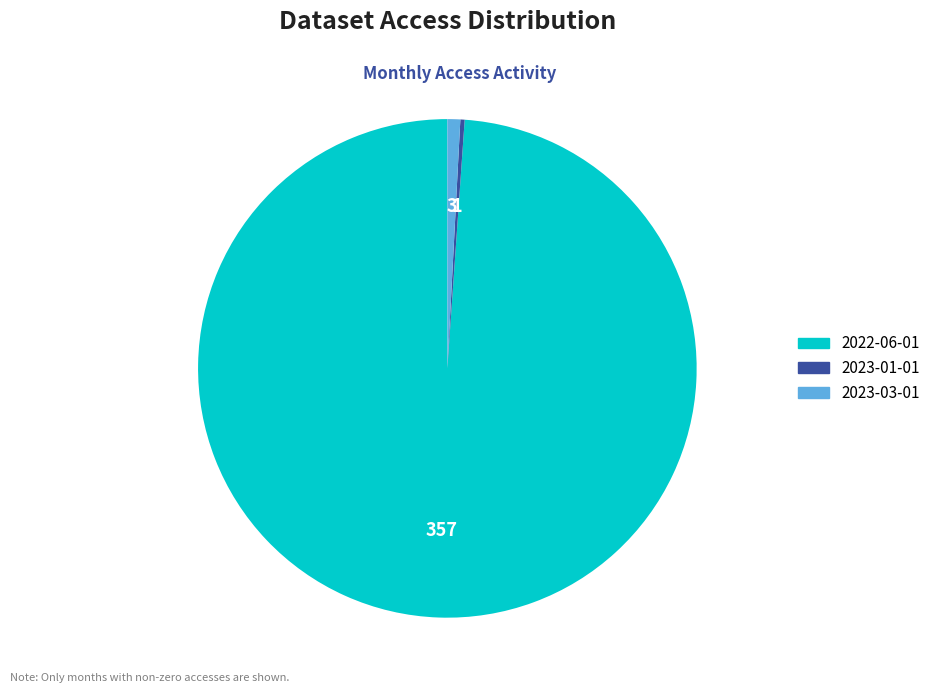

True or false: 2023-03-01 accounts for 1% of the total.

True